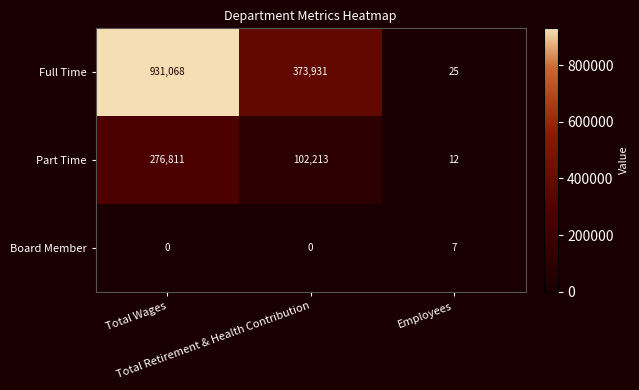

Which series has the largest range (max minus min)?

Full Time